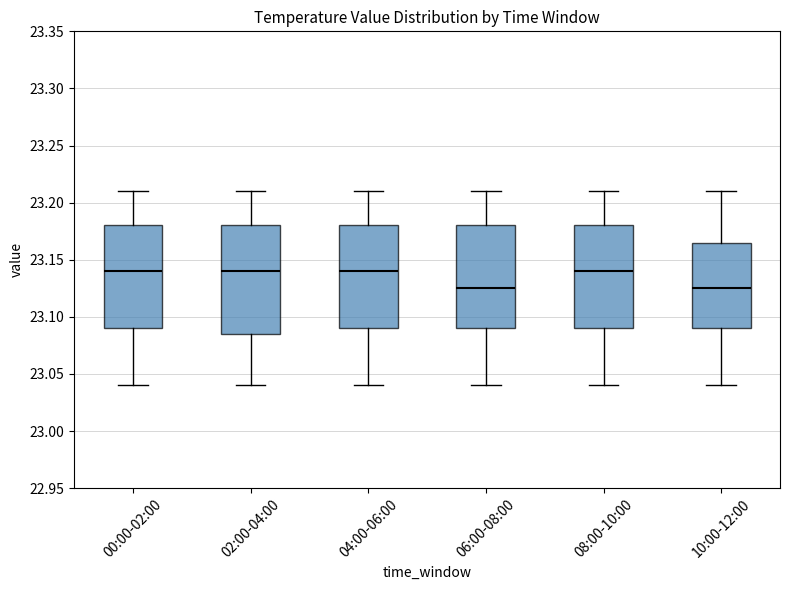

Reading left to right, read every box against the y-axis: the position of its median line, the range the box covers, and the ends of its whiskers. The values are not printed on the chart, so give them approximately, as read against the axis.

00:00-02:00: median 23.140, box 23.090 to 23.180, whiskers 23.040 to 23.210
02:00-04:00: median 23.140, box 23.085 to 23.180, whiskers 23.040 to 23.210
04:00-06:00: median 23.140, box 23.090 to 23.180, whiskers 23.040 to 23.210
06:00-08:00: median 23.125, box 23.090 to 23.180, whiskers 23.040 to 23.210
08:00-10:00: median 23.140, box 23.090 to 23.180, whiskers 23.040 to 23.210
10:00-12:00: median 23.125, box 23.090 to 23.165, whiskers 23.040 to 23.210